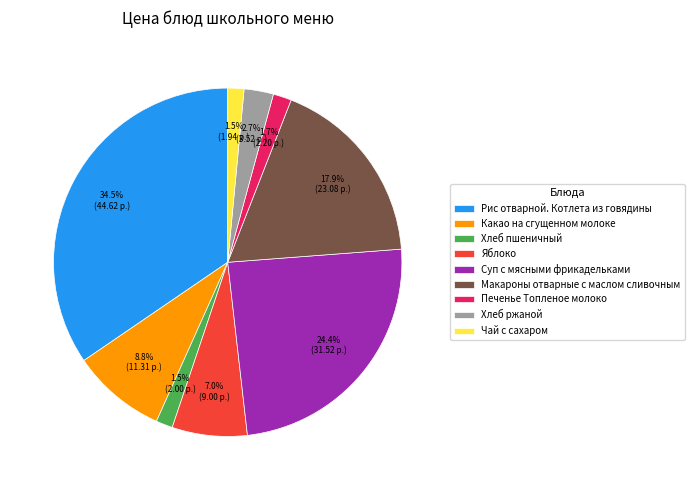

What is the total percentage of Какао на сгущенном молоке and Печенье Топленое молоко?

10.5%